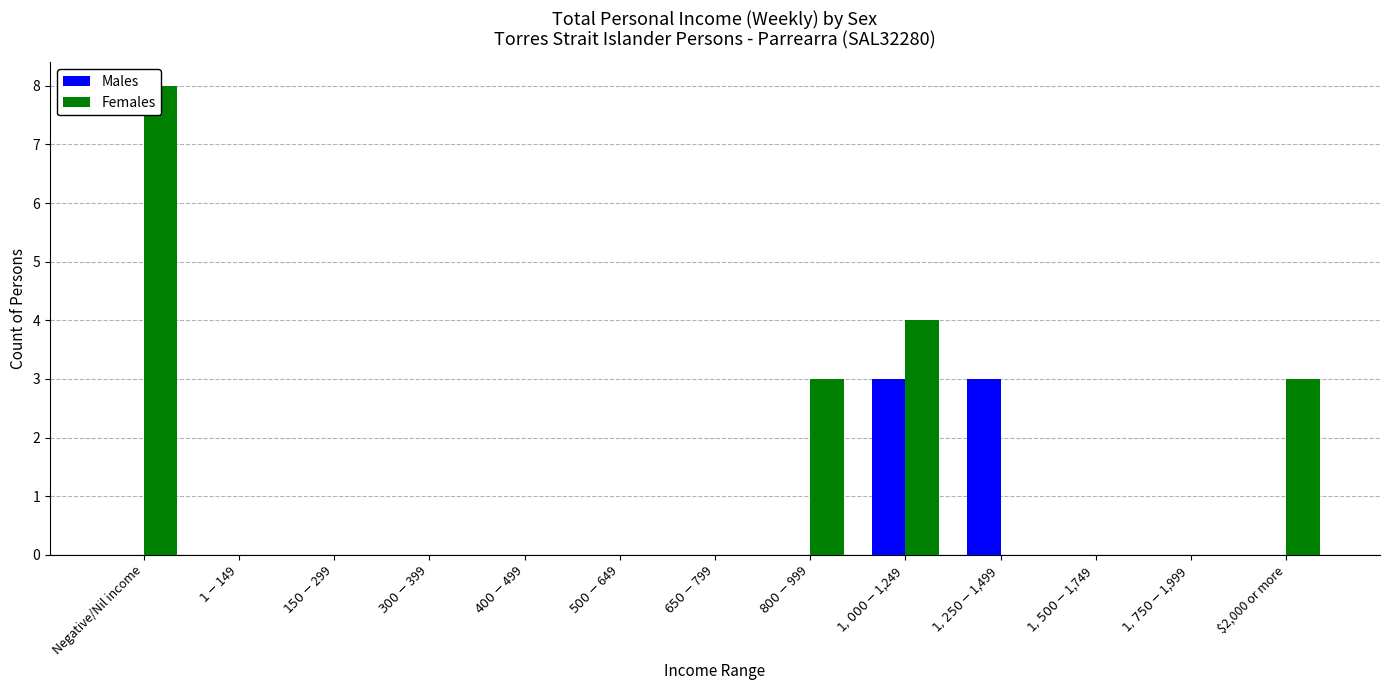

Is it true that Males equals 2 at $800-$999?

False